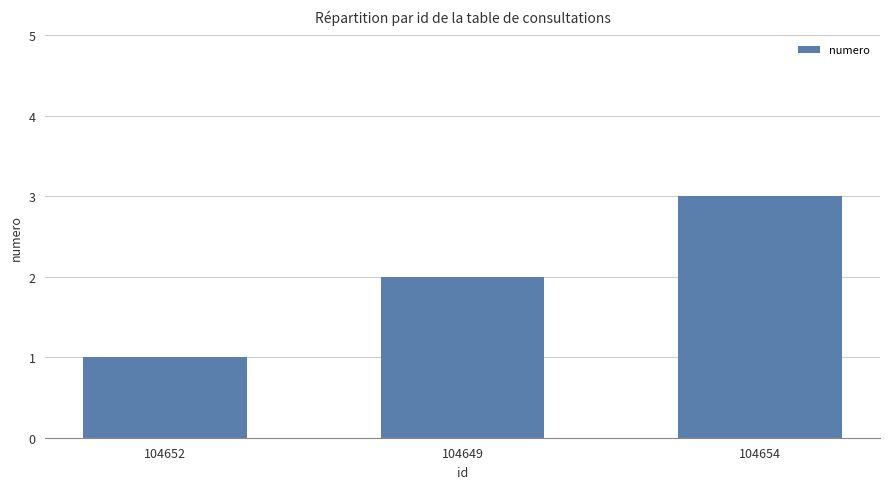

What is the difference between the values at 104649 and 104652?

1